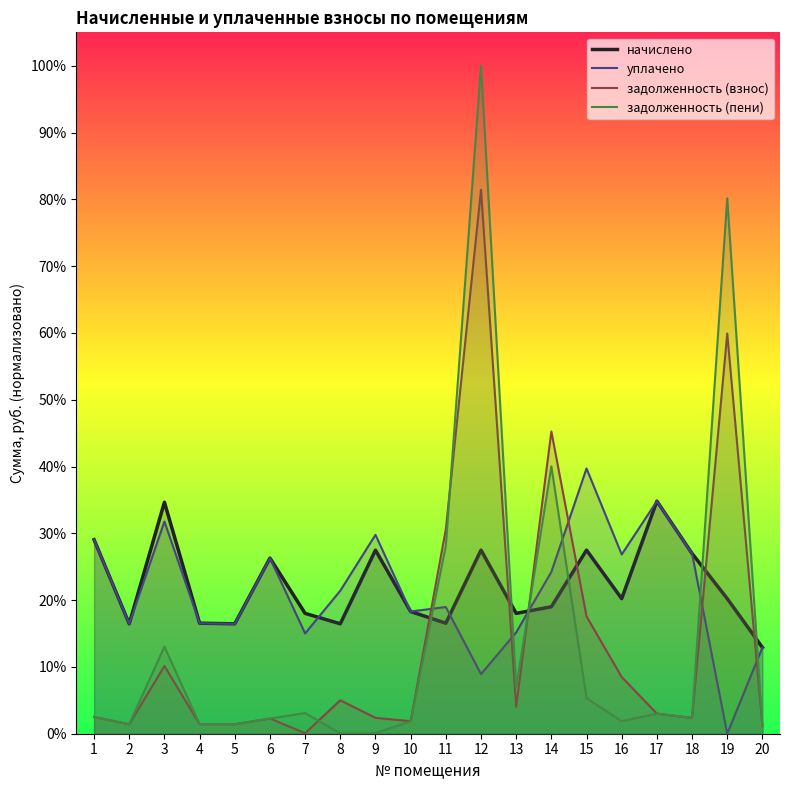

Reading right to left, extract all data points from this chart.

начислено: 0.1	0.2	0.3	0.3	0.2	0.3	0.2	0.2	0.3	0.2	0.2	0.3	0.2	0.2	0.3	0.2	0.2	0.3	0.2	0.3
уплачено: 0.1	0.0	0.3	0.3	0.3	0.4	0.2	0.2	0.1	0.2	0.2	0.3	0.2	0.2	0.3	0.2	0.2	0.3	0.2	0.3
задолженность (взнос): 0.0	0.6	0.0	0.0	0.1	0.2	0.5	0.0	0.8	0.3	0.0	0.0	0.1	0.0	0.0	0.0	0.0	0.1	0.0	0.0
задолженность (пени): 0.0	0.8	0.0	0.0	0.0	0.1	0.4	0.1	1.0	0.3	0.0	0.0	0.0	0.0	0.0	0.0	0.0	0.1	0.0	0.0